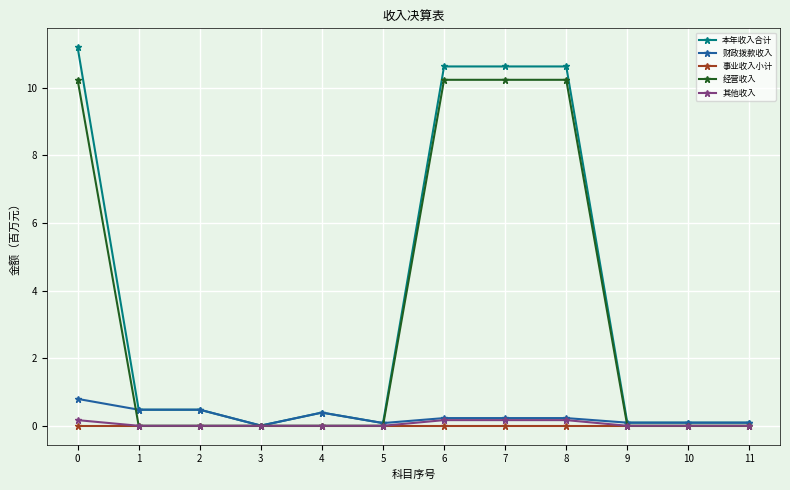

The value of 经营收入 at 7 is 6.7. True or false?

False